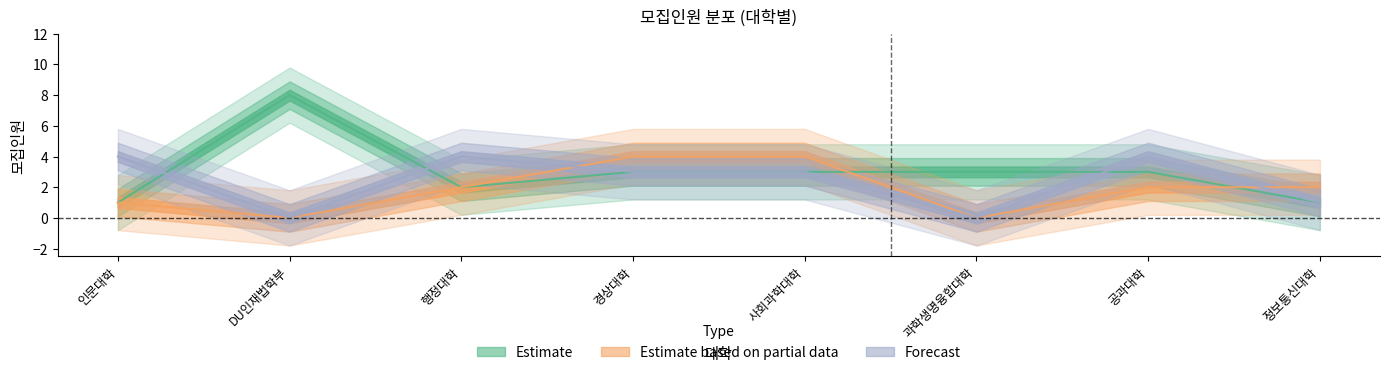

What is the sum of the Estimate based on partial data values at 과학생명융합대학 and 행정대학?

2